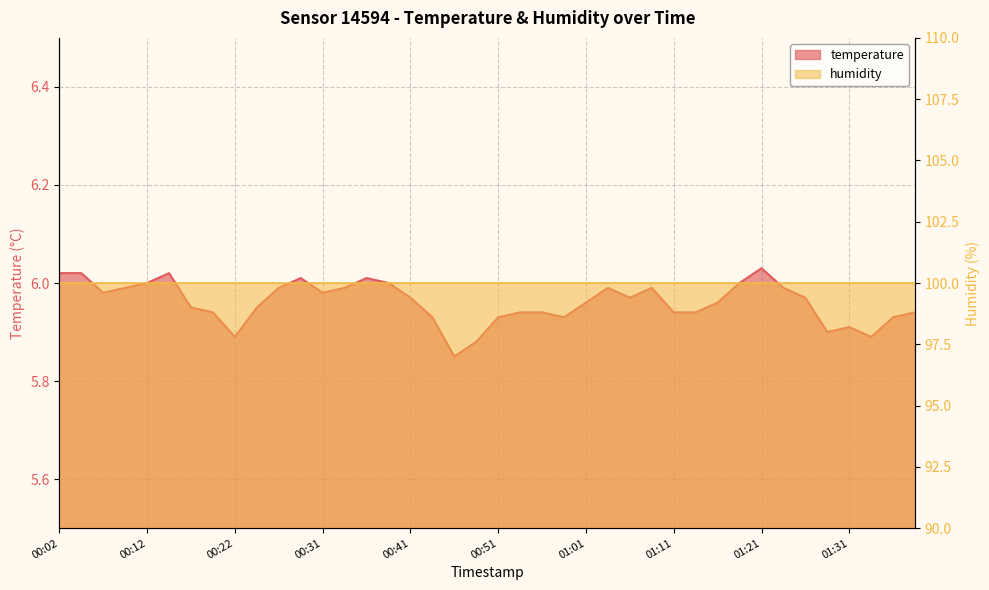

Reading left to right, what are all the values shown in this chart?

6.0	6.0	6.0	6.0	6.0	6.0	6.0	5.9	5.9	6.0	6.0	6.0	6.0	6.0	6.0	6.0	6.0	5.9	5.8	5.9	5.9	5.9	5.9	5.9	6.0	6.0	6.0	6.0	5.9	5.9	6.0	6.0	6.0	6.0	6.0	5.9	5.9	5.9	5.9	5.9